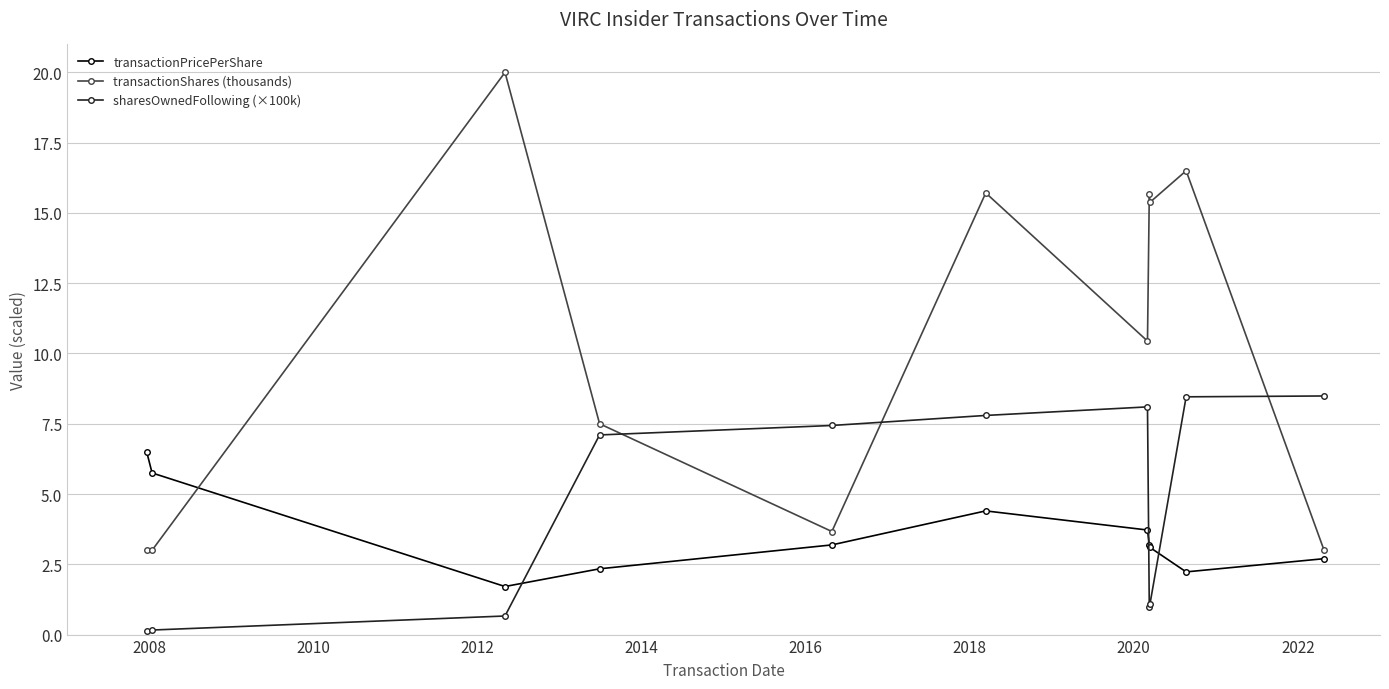

Which series has the widest spread of values?

transactionShares (thousands)